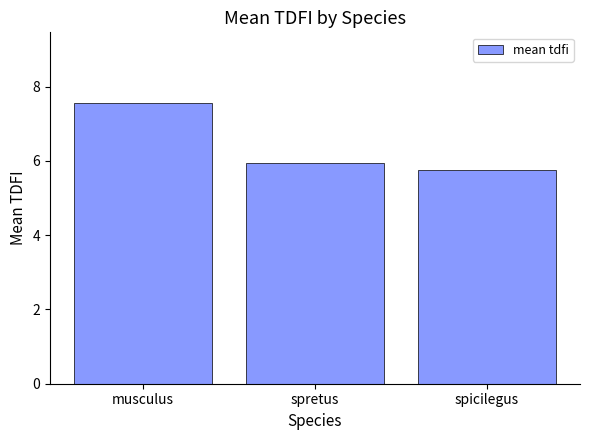

True or false: the data shows 7.6 at musculus.

True